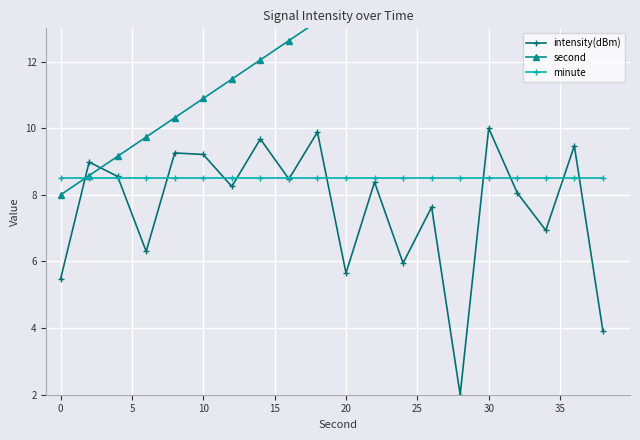

List the series in order of their peak value, highest first.

second, intensity(dBm), minute